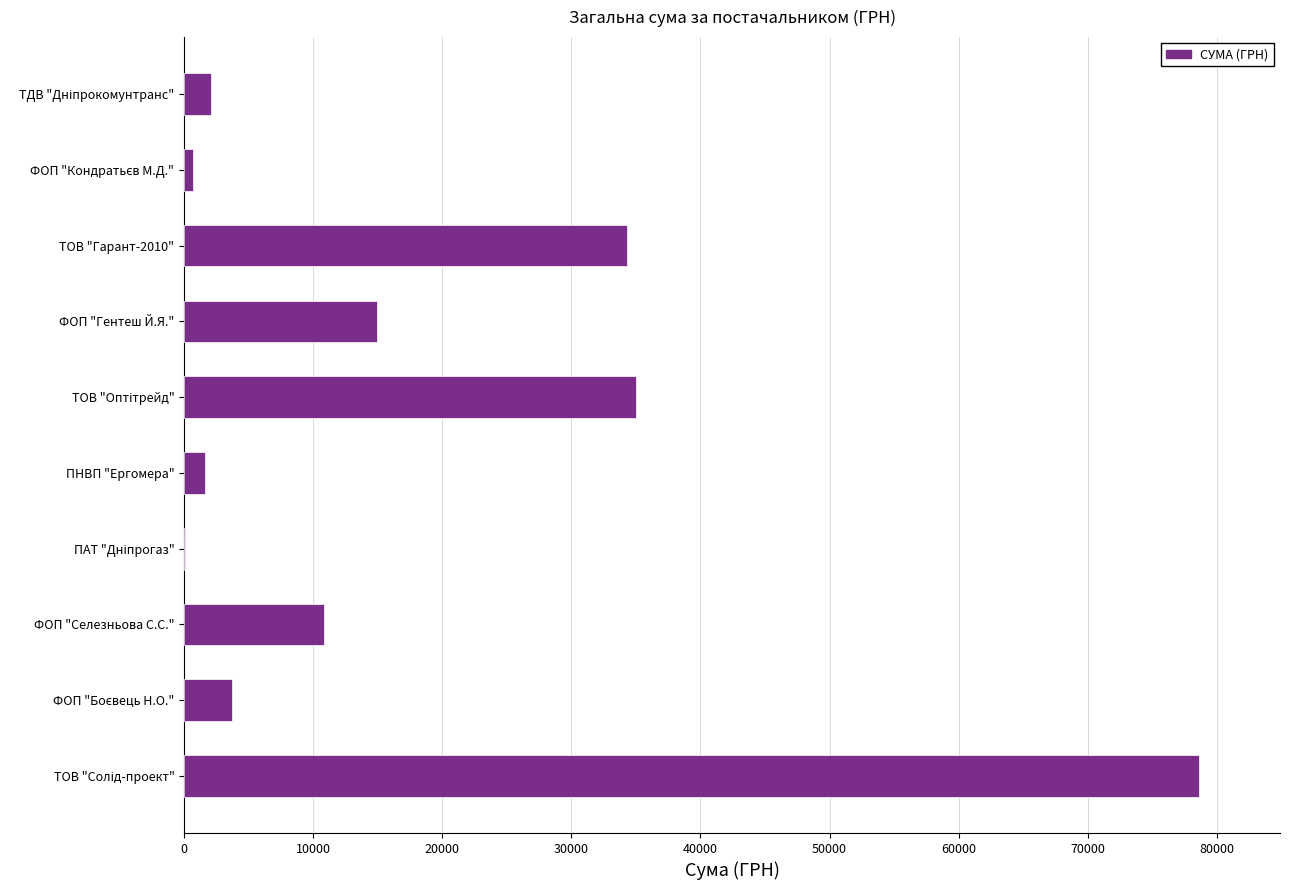

Is it true that the value at ТОВ "Гарант-2010" is 34296.0?

True